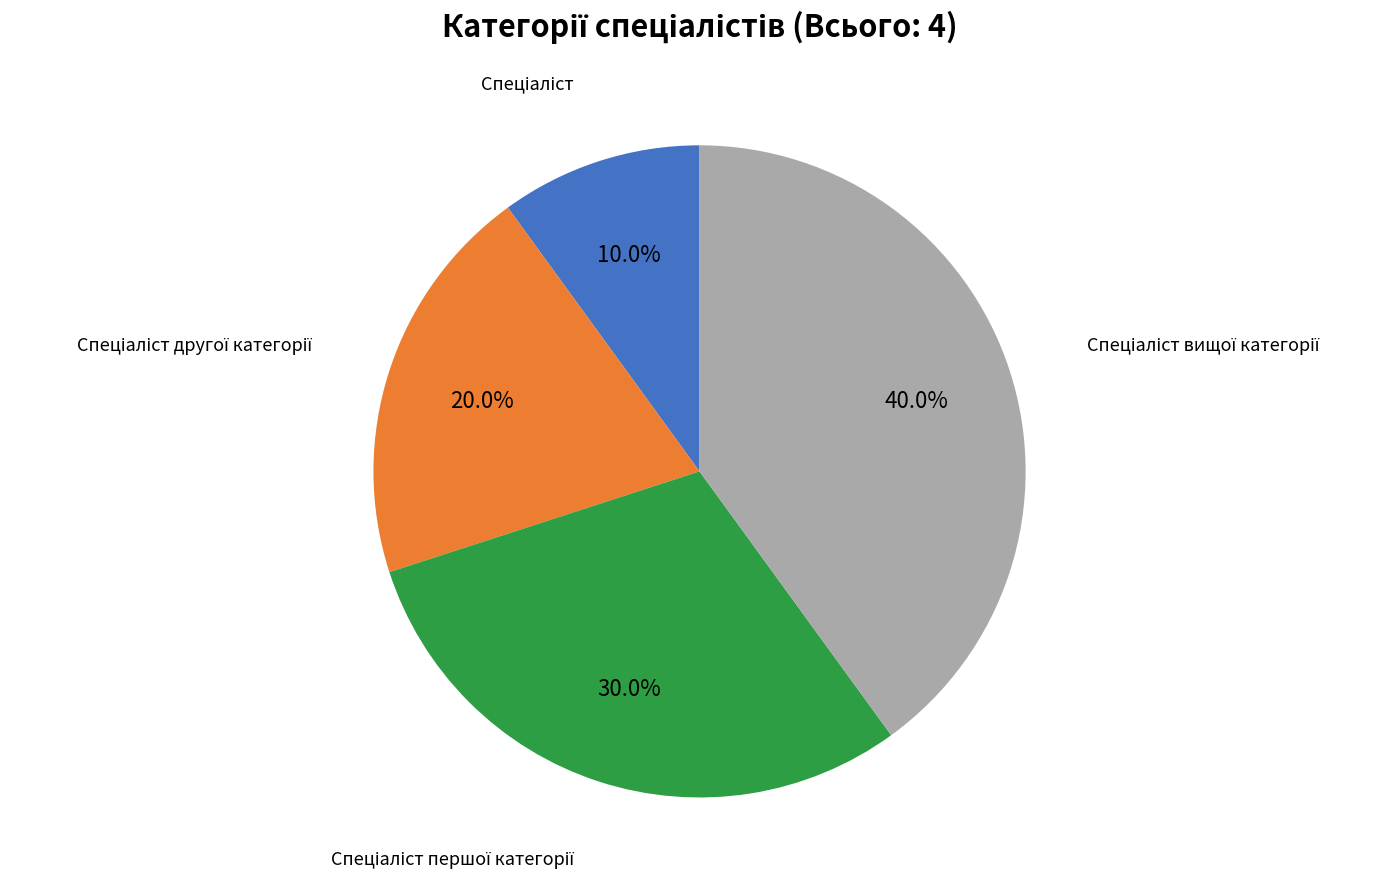

How many segments does this pie chart have?

4